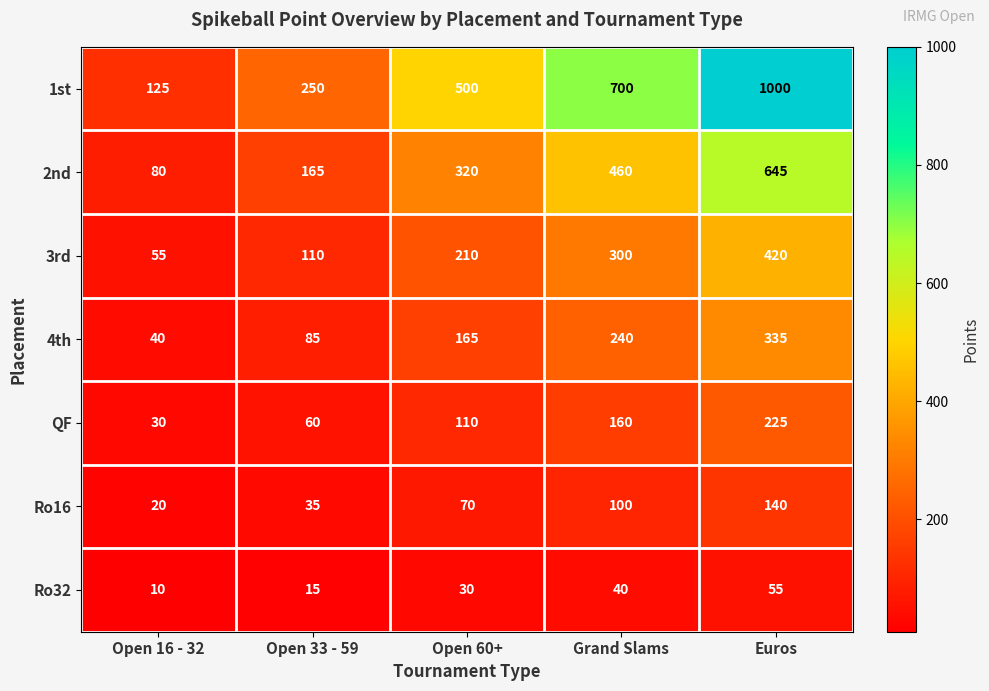

What is the sum of all 1st values?

2575